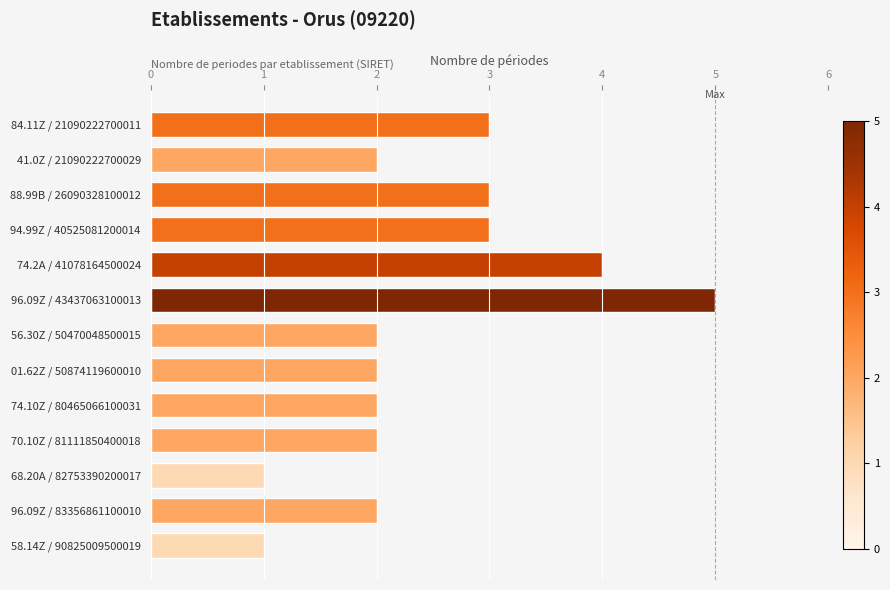

The value at 58.14Z / 90825009500019 is 1. True or false?

True